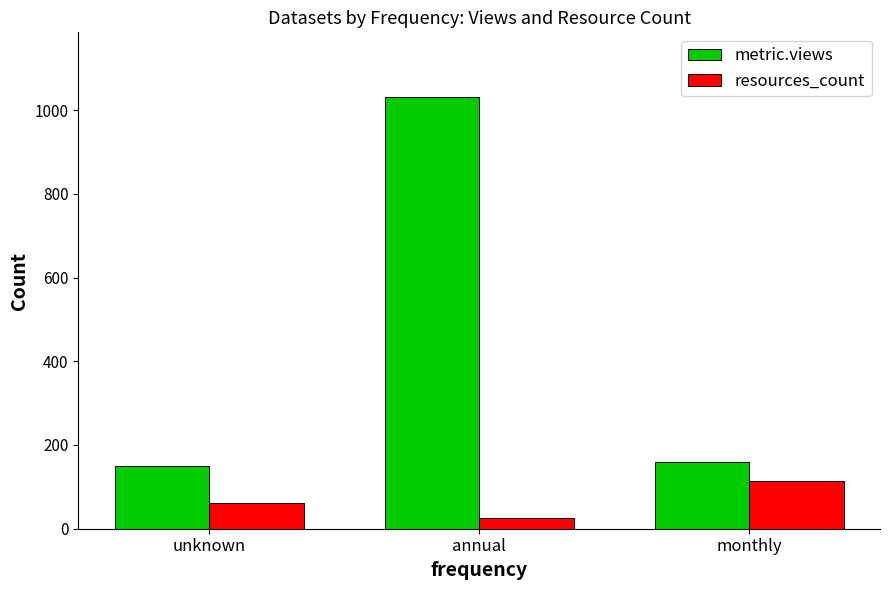

At which category is the sum across all series the highest?

annual